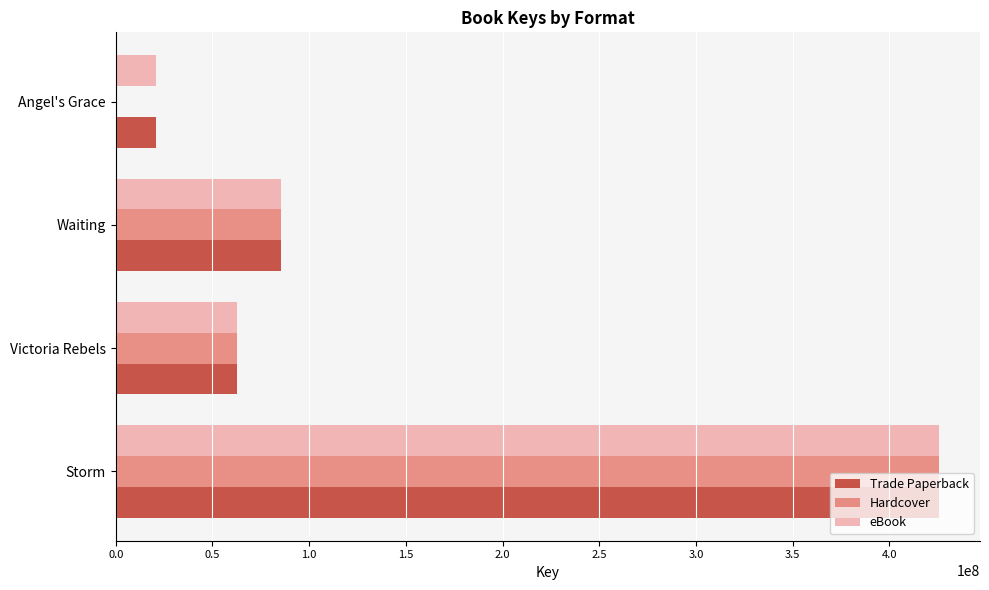

What is the sum of the Hardcover values at Storm and Angel's Grace?

425545206